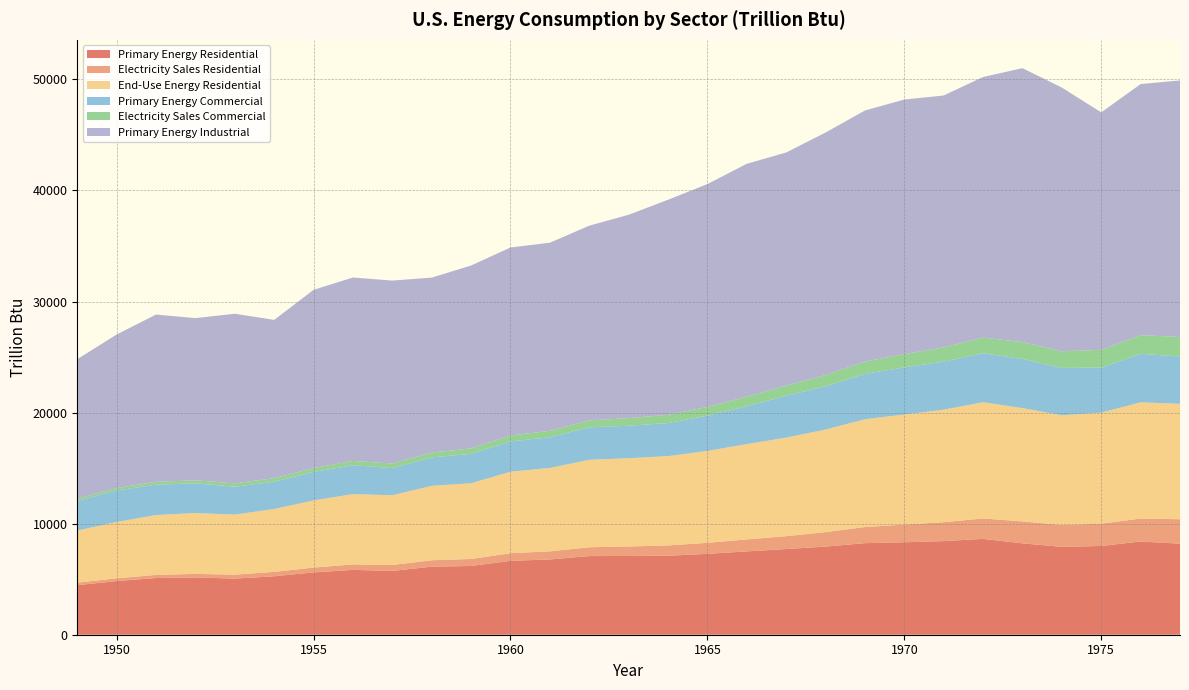

Reading left to right, extract all data points from this chart.

Primary Energy Residential: 1949=4460.6	1950=4829.5	1951=5104.7	1952=5158.4	1953=5052.7	1954=5262.6	1955=5608.1	1956=5839.7	1957=5744.2	1958=6125.7	1959=6188.7	1960=6651.2	1961=6776.0	1962=7080.2	1963=7090.3	1964=7112.2	1965=7279.9	1966=7500.9	1967=7712.0	1968=7933.4	1969=8243.5	1970=8323.1	1971=8428.2	1972=8628.2	1973=8226.1	1974=7908.6	1975=7990.3	1976=8391.8	1977=8194.3
Electricity Sales Residential: 1949=227.9	1950=246.3	1951=283.5	1952=319.2	1953=355.3	1954=396.6	1955=438.1	1956=489.5	1957=534.7	1958=578.3	1959=629.7	1960=687.4	1961=731.7	1962=794.3	1963=855.6	1964=927.5	1965=992.9	1966=1081.2	1967=1160.5	1968=1301.9	1969=1456.0	1970=1591.0	1971=1704.4	1972=1837.7	1973=1976.3	1974=1972.8	1975=2006.7	1976=2069.2	1977=2201.6
End-Use Energy Residential: 1949=4688.5	1950=5075.9	1951=5388.2	1952=5477.6	1953=5408.1	1954=5659.1	1955=6046.2	1956=6329.2	1957=6278.9	1958=6704.0	1959=6818.3	1960=7338.6	1961=7507.7	1962=7874.5	1963=7945.9	1964=8039.8	1965=8272.9	1966=8582.1	1967=8872.4	1968=9235.3	1969=9699.5	1970=9914.1	1971=10132.6	1972=10465.9	1973=10202.4	1974=9881.4	1975=9997.0	1976=10461.0	1977=10395.9
Primary Energy Commercial: 1949=2668.9	1950=2834.1	1951=2737.7	1952=2673.0	1953=2512.4	1954=2457.6	1955=2561.3	1956=2606.9	1957=2449.4	1958=2557.3	1959=2649.5	1960=2722.7	1961=2765.1	1962=2924.0	1963=2921.3	1964=2977.3	1965=3177.0	1966=3409.1	1967=3767.8	1968=3899.6	1969=4085.5	1970=4236.9	1971=4323.9	1972=4412.2	1973=4423.0	1974=4259.3	1975=4059.4	1976=4371.6	1977=4258.3
Electricity Sales Commercial: 1949=200.1	1950=225.1	1951=252.4	1952=273.3	1953=296.9	1954=319.3	1955=349.9	1956=380.2	1957=410.7	1958=435.3	1959=487.9	1960=543.0	1961=572.0	1962=620.9	1963=687.6	1964=737.8	1965=788.6	1966=859.2	1967=925.2	1968=1014.0	1969=1107.7	1970=1201.2	1971=1288.0	1972=1407.6	1973=1516.7	1974=1501.3	1975=1597.8	1976=1677.9	1977=1753.9
Primary Energy Industrial: 1949=12561.1	1950=13819.7	1951=15059.4	1952=14603.7	1953=15273.5	1954=14250.9	1955=16045.9	1956=16516.9	1957=16467.9	1958=15750.6	1959=16467.4	1960=16922.8	1961=16940.1	1962=17534.1	1963=18309.1	1964=19366.6	1965=20063.1	1966=20966.9	1967=20978.4	1968=21831.5	1969=22605.9	1970=22918.5	1971=22673.5	1972=23464.5	1973=24664.6	1974=23739.5	1975=21378.2	1976=22606.0	1977=23101.1